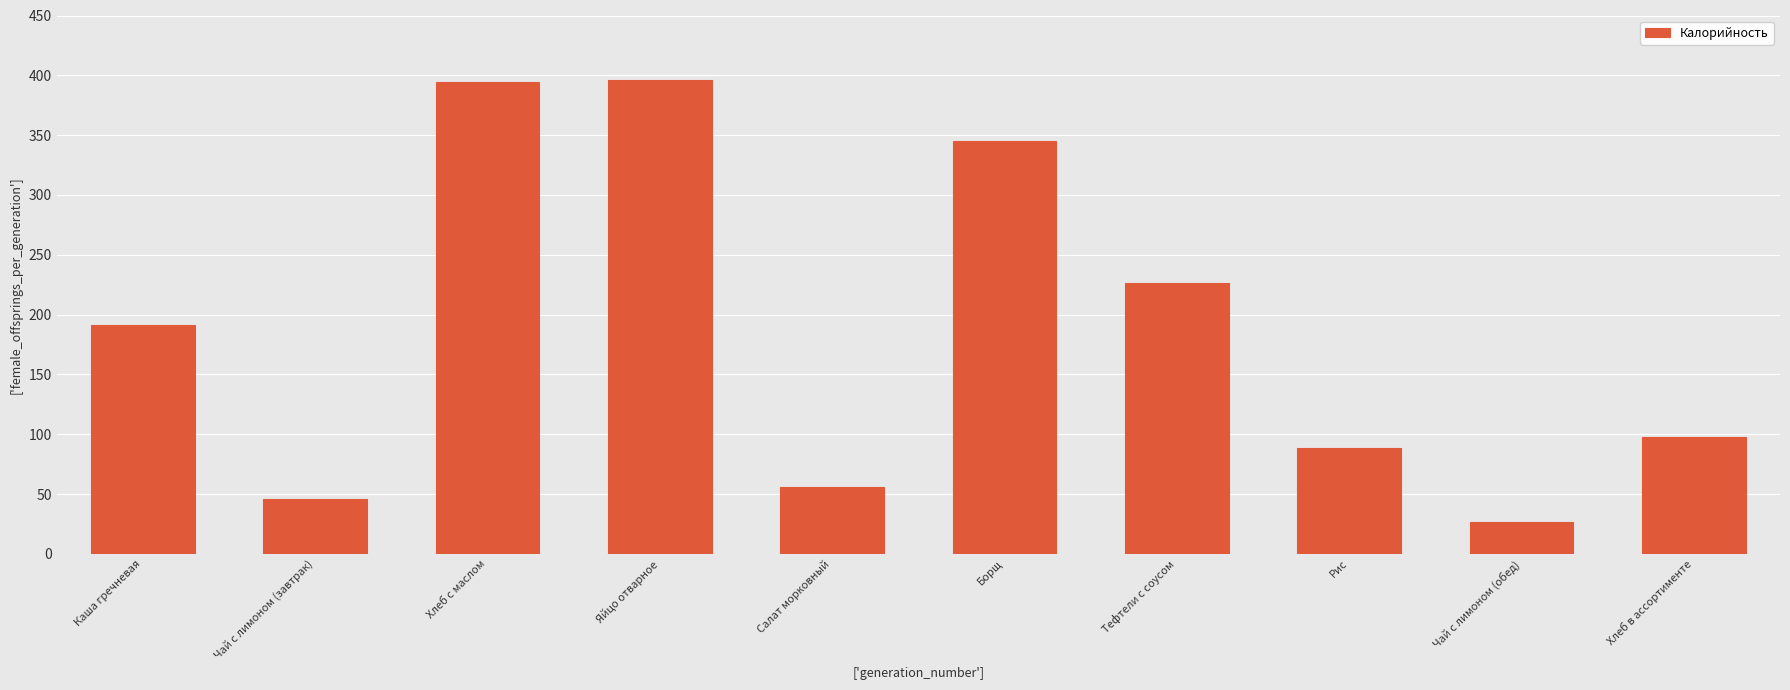

What is the label of the 6th bar from the right?

Салат морковный